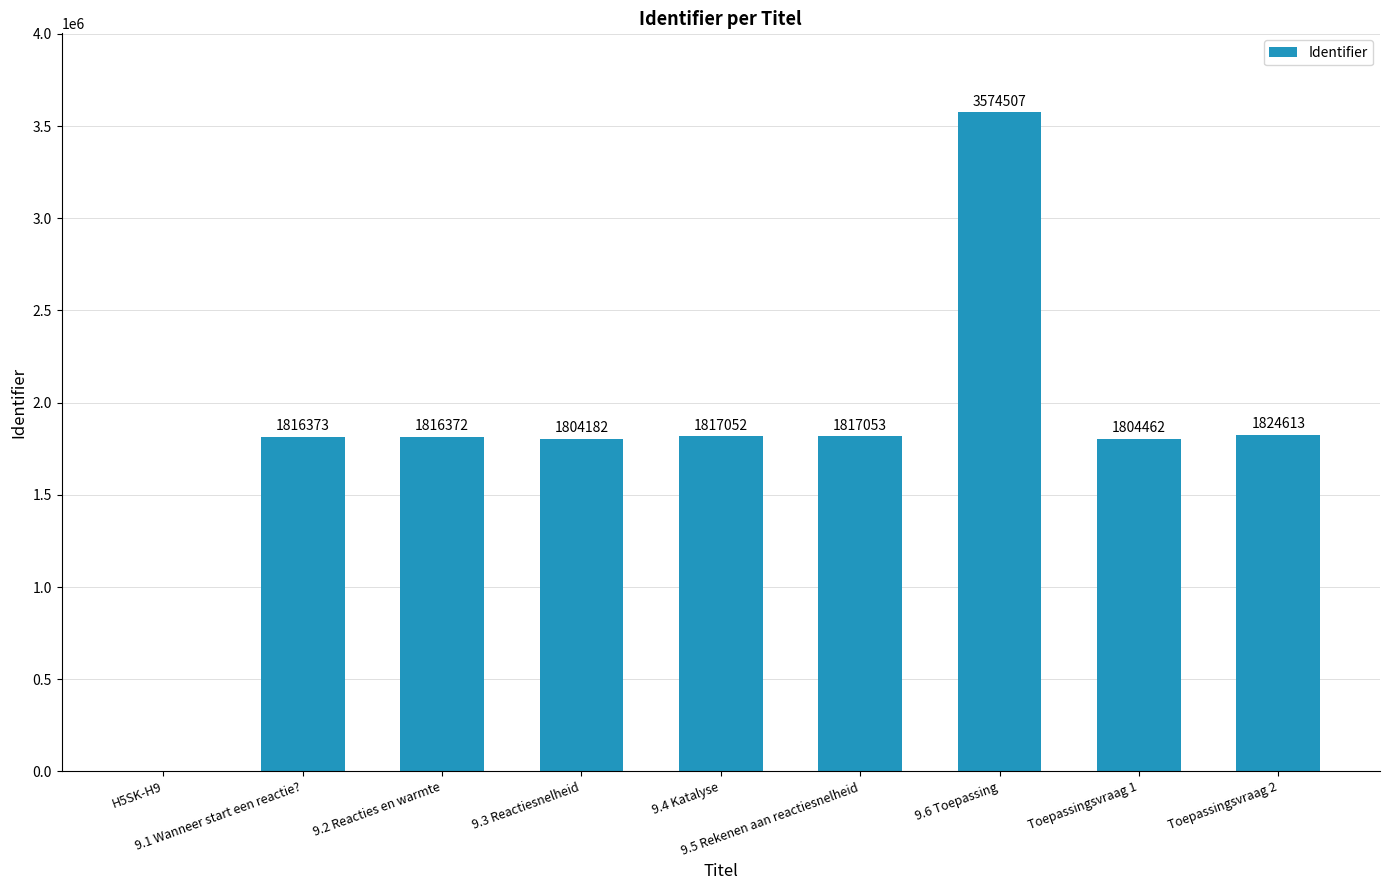

Reading left to right, transcribe all the data shown in this chart.

H5SK-H9=0	9.1 Wanneer start een reactie?=1816373	9.2 Reacties en warmte=1816372	9.3 Reactiesnelheid=1804182	9.4 Katalyse=1817052	9.5 Rekenen aan reactiesnelheid=1817053	9.6 Toepassing=3574507	Toepassingsvraag 1=1804462	Toepassingsvraag 2=1824613